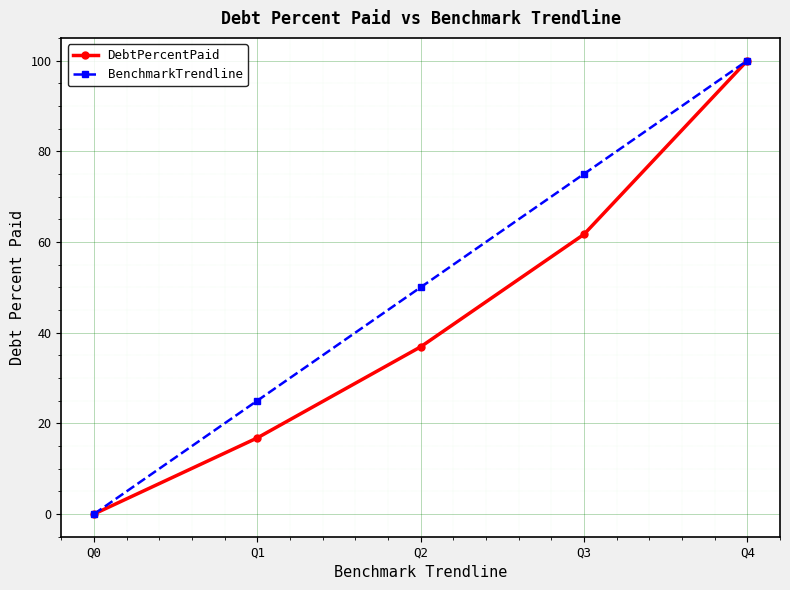

True or false: BenchmarkTrendline has a value of 0.0 at Q0.

True